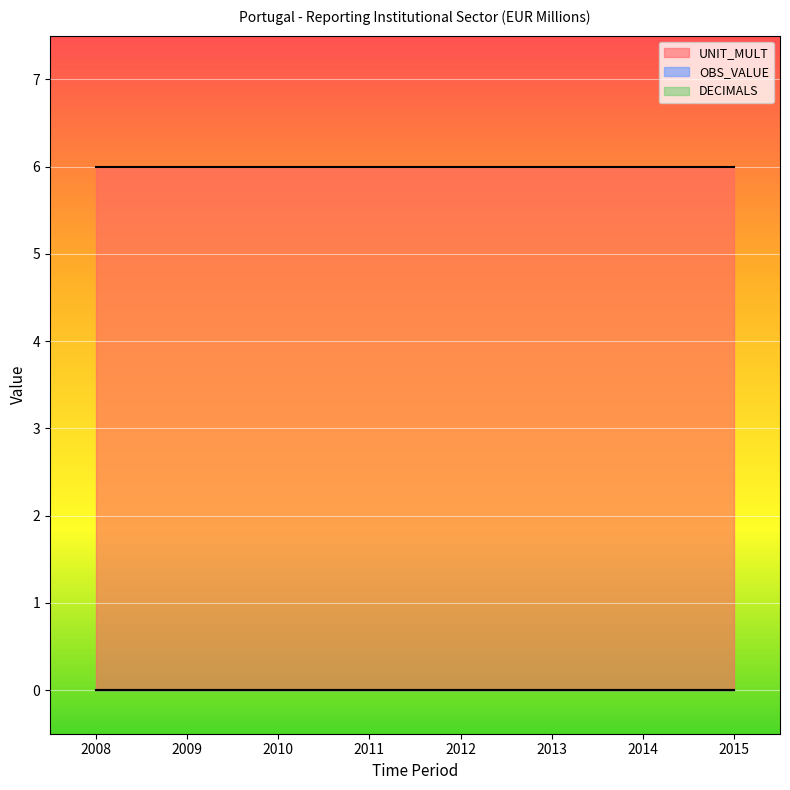

What is the spread (max minus min) of values at 2008?

6